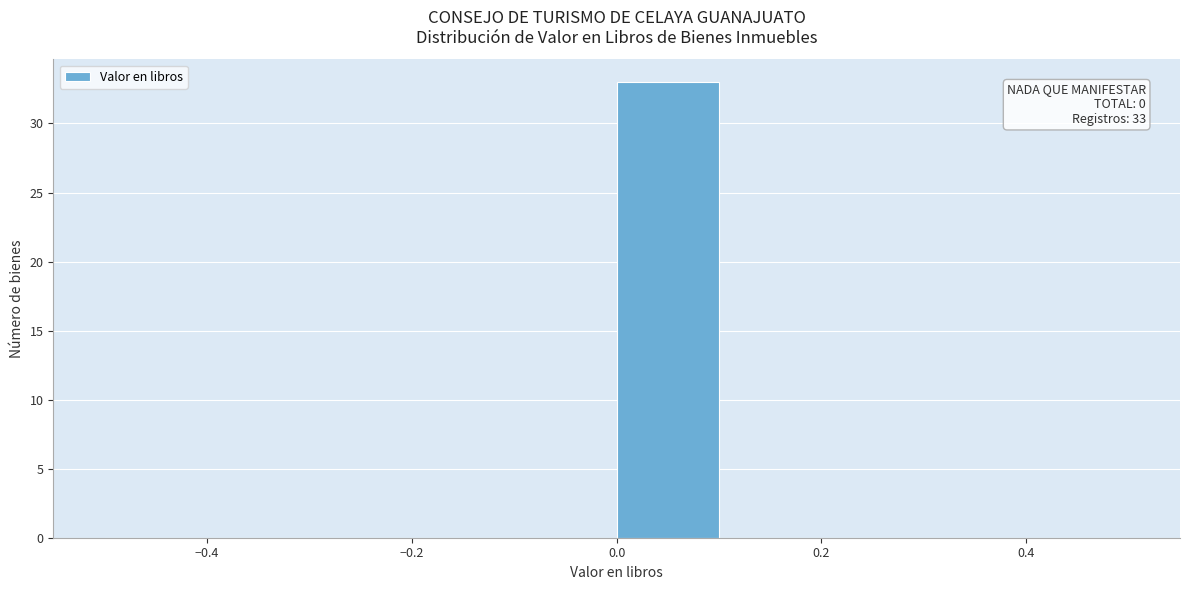

Which range on the x-axis has the tallest bar?

0.0 to 0.1